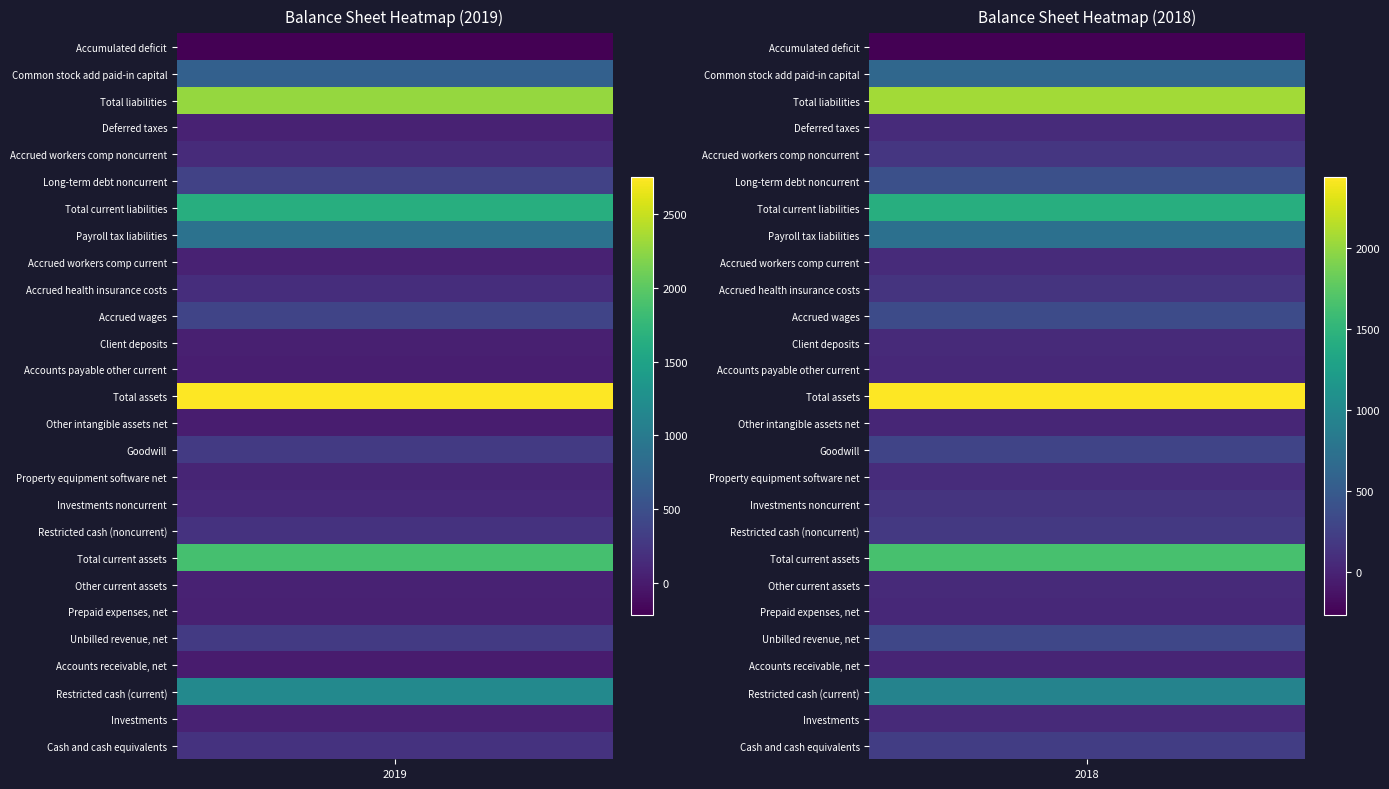

The Accrued workers comp current series shows 67 at 1. True or false?

True